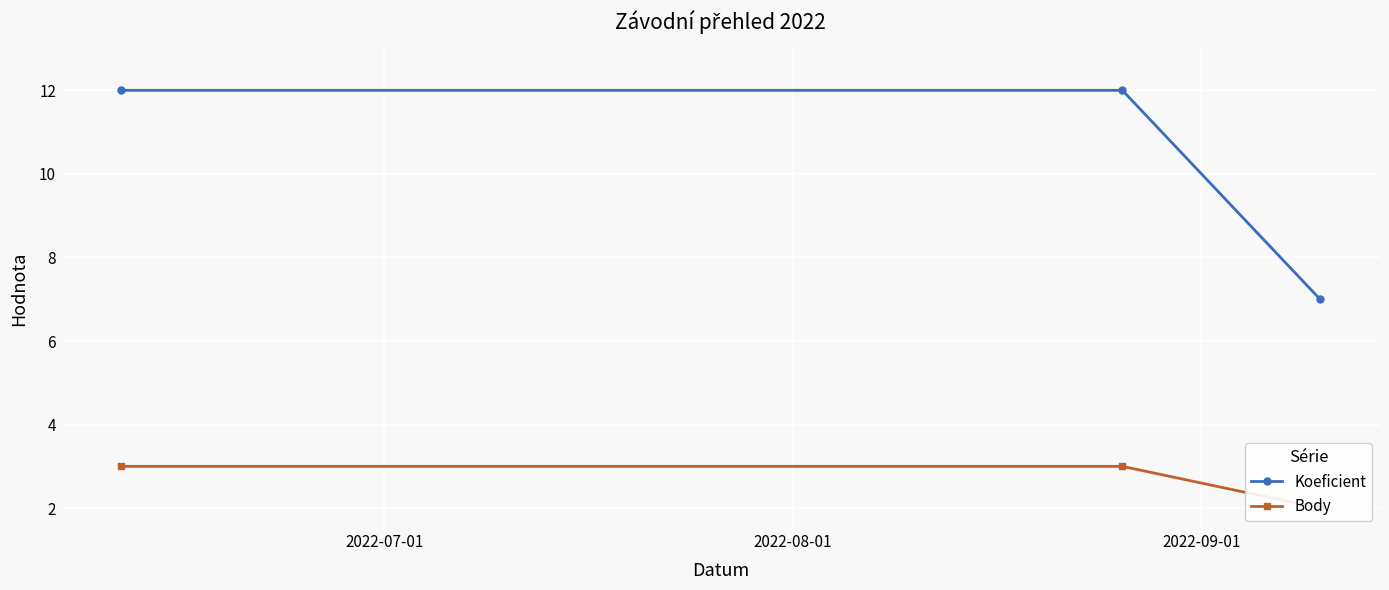

What is the value of the Koeficient point at the 2nd from the left?

12